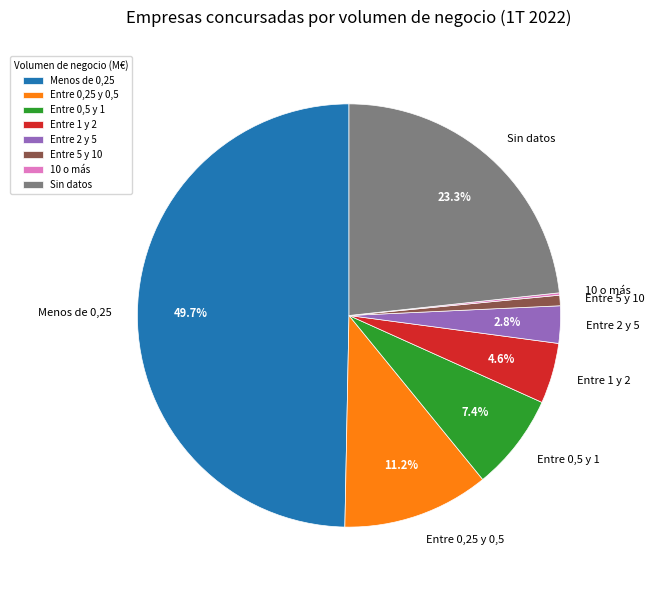

Does Entre 0,25 y 0,5 account for over 50% of the chart?

No